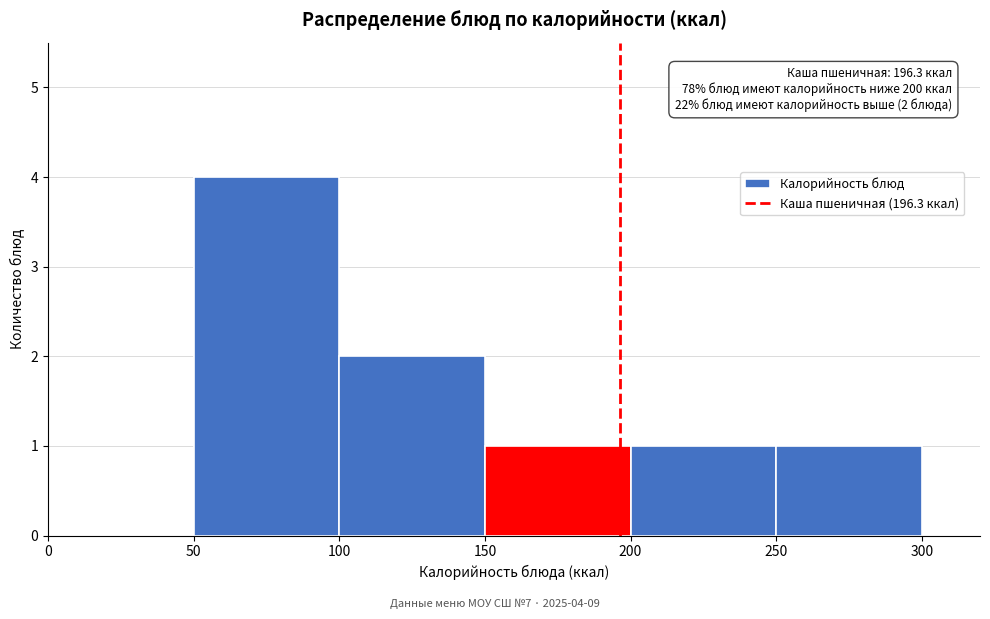

Over which range of the x-axis is the bar tallest?

50 to 100